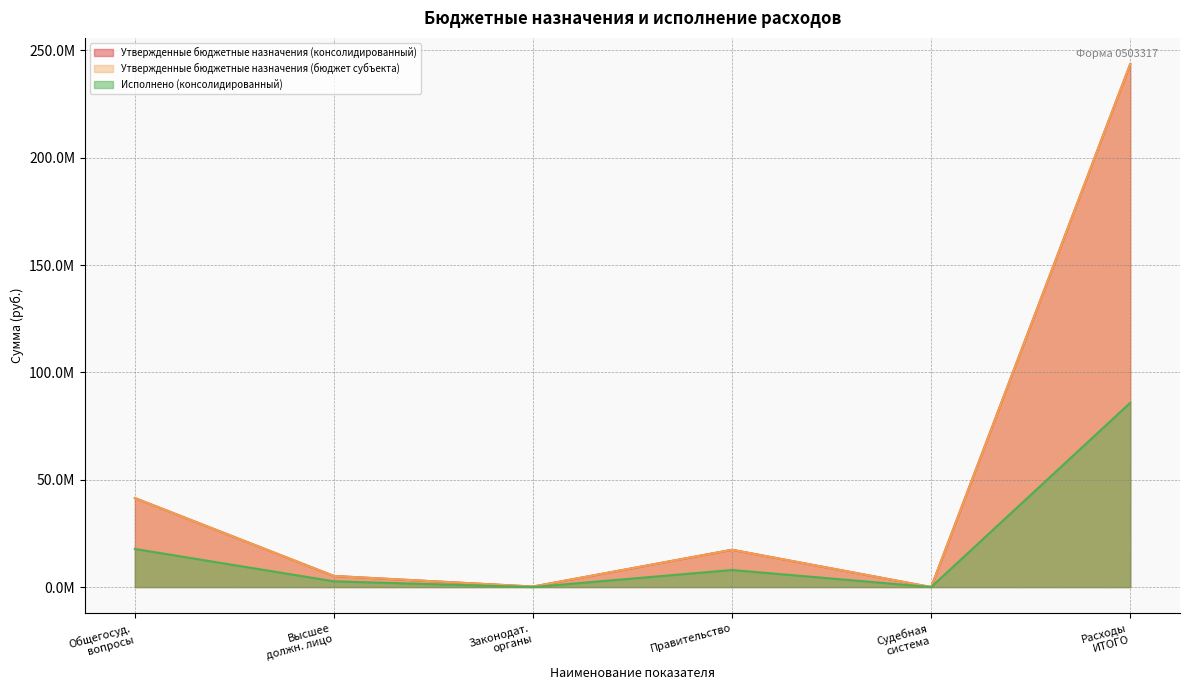

How many interior local peaks does the Утвержденные бюджетные назначения (бюджет субъекта) series have?

1